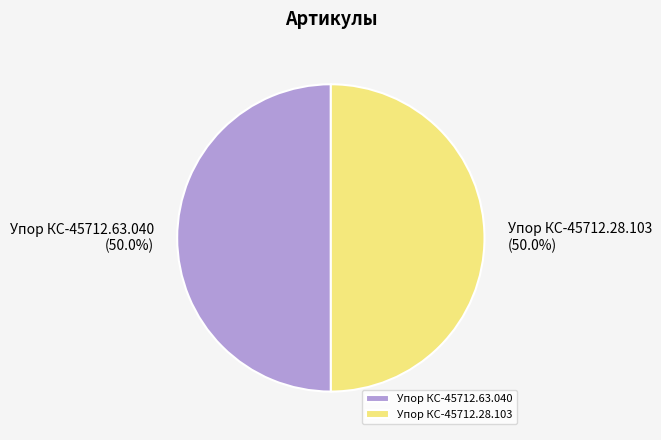

What is the total percentage of Упор КС-45712.63.040 and Упор КС-45712.28.103?

100.0%